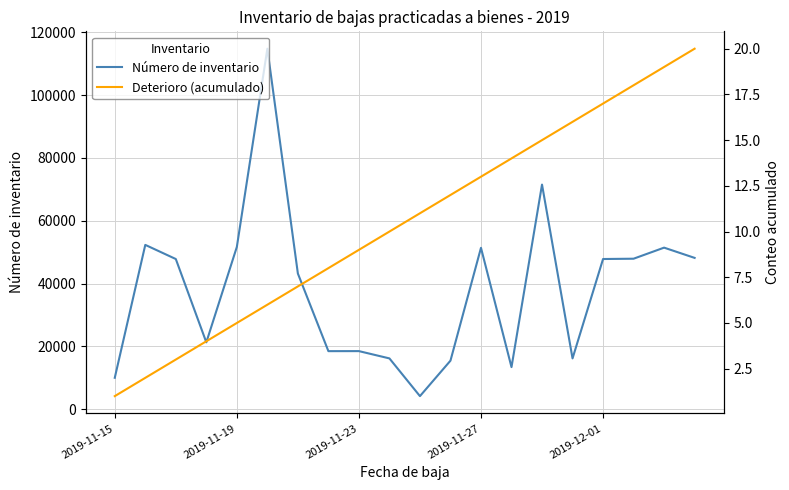

True or false: Número de inventario and Deterioro (acumulado) intersect in this chart.

False